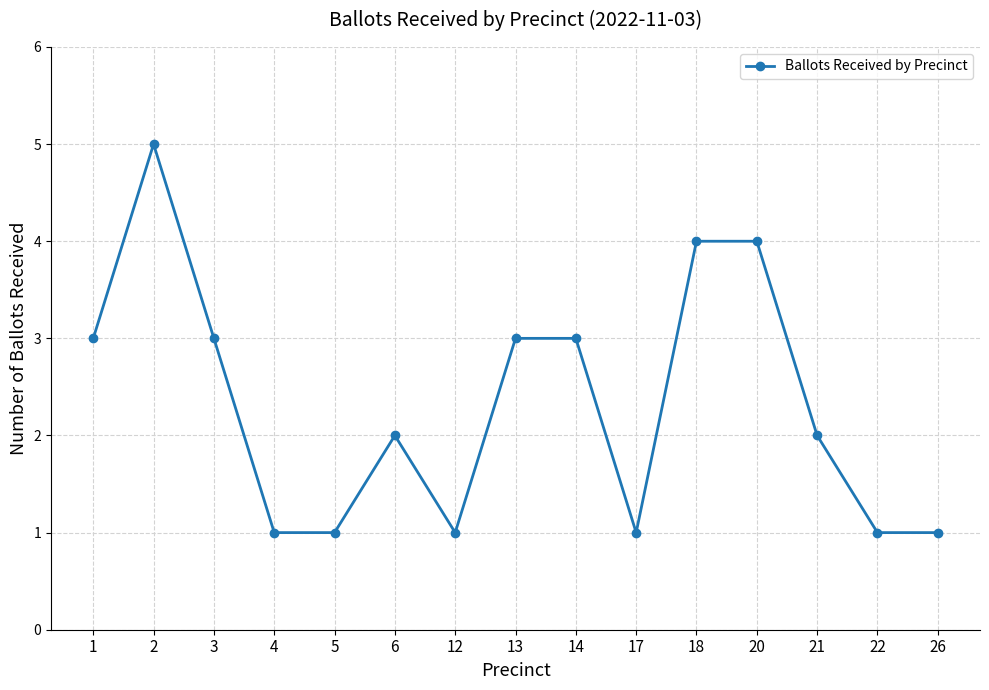

At which category does the data reach its first local peak?

2